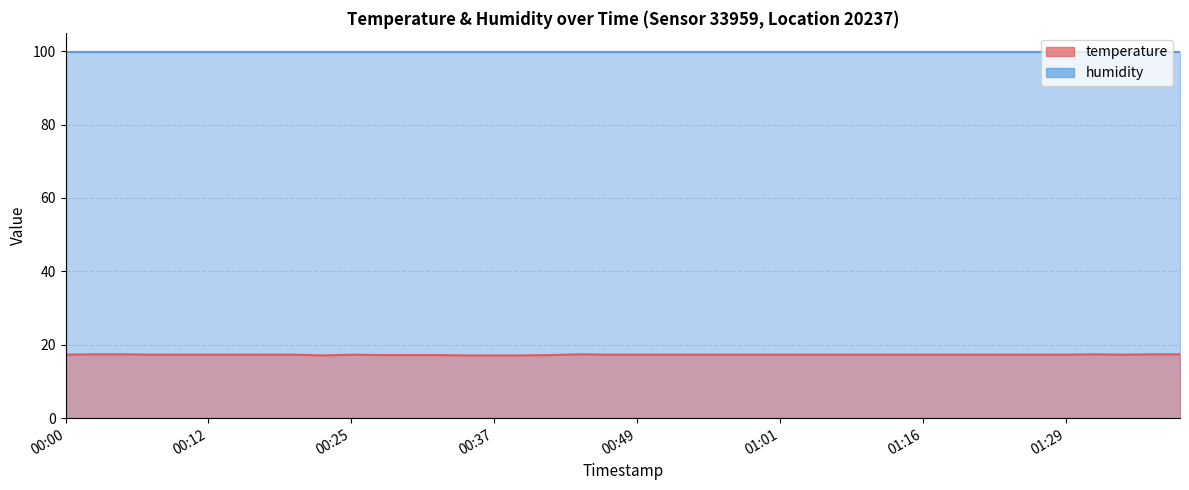

Does the chart have visible grid lines?

Yes